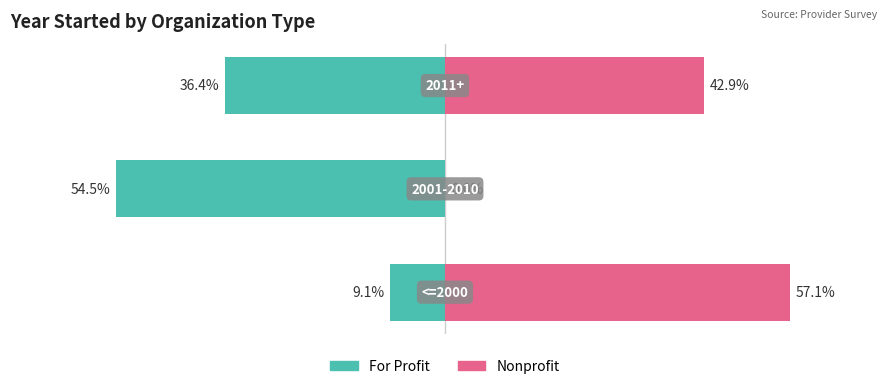

How many series are shown in this chart?

2